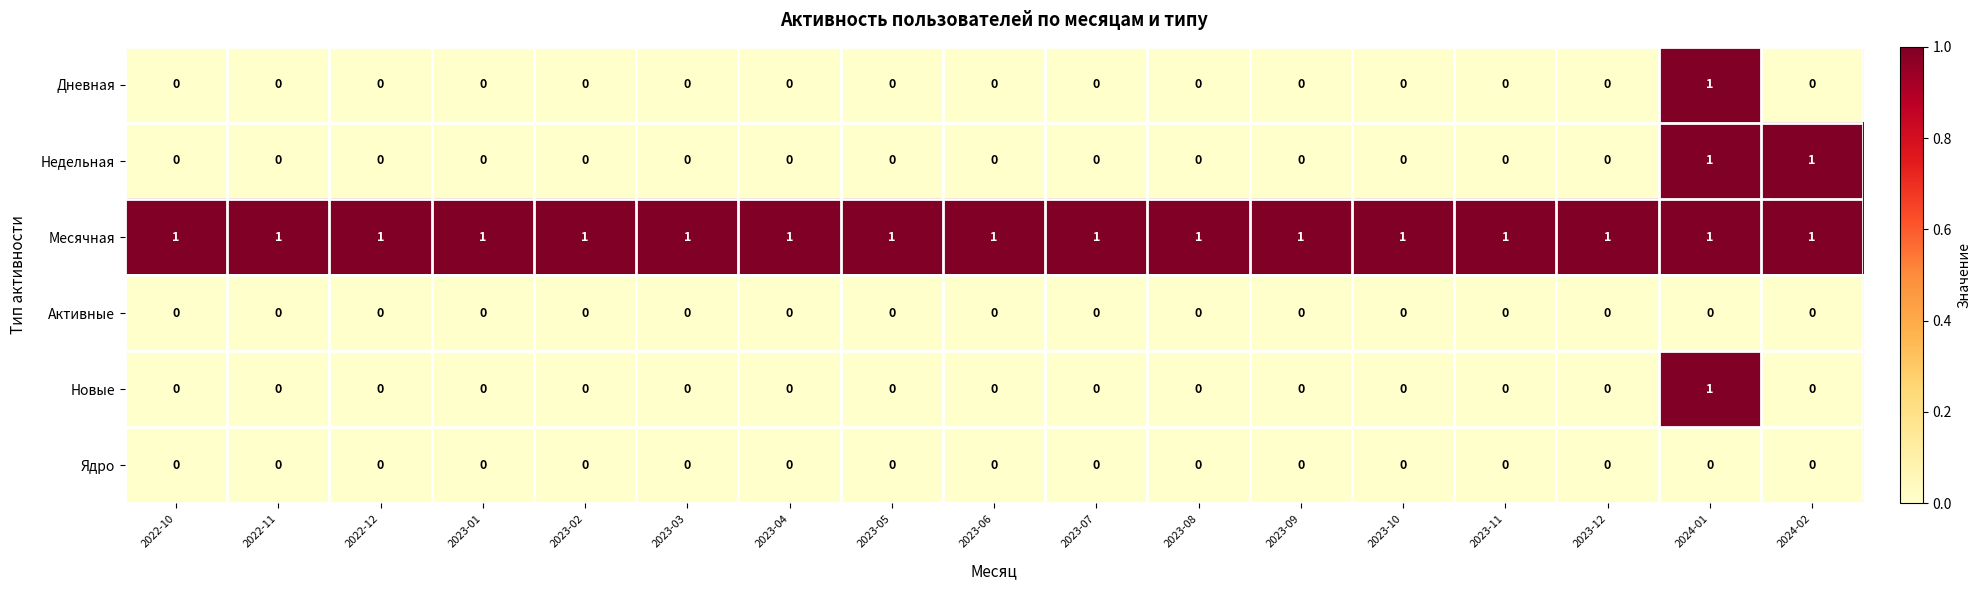

The Недельная series shows 2 at 2024-01. True or false?

False